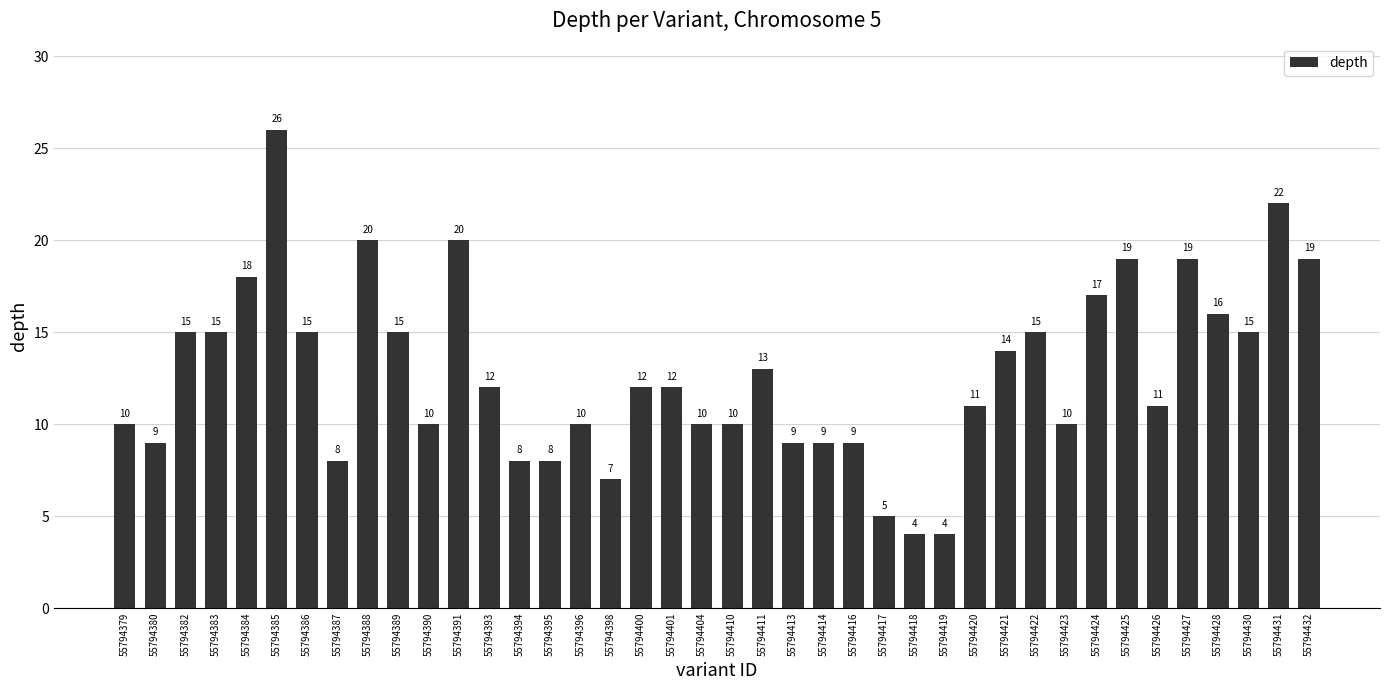

What is the ratio of the value at 55794404 to the value at 55794421?

0.7